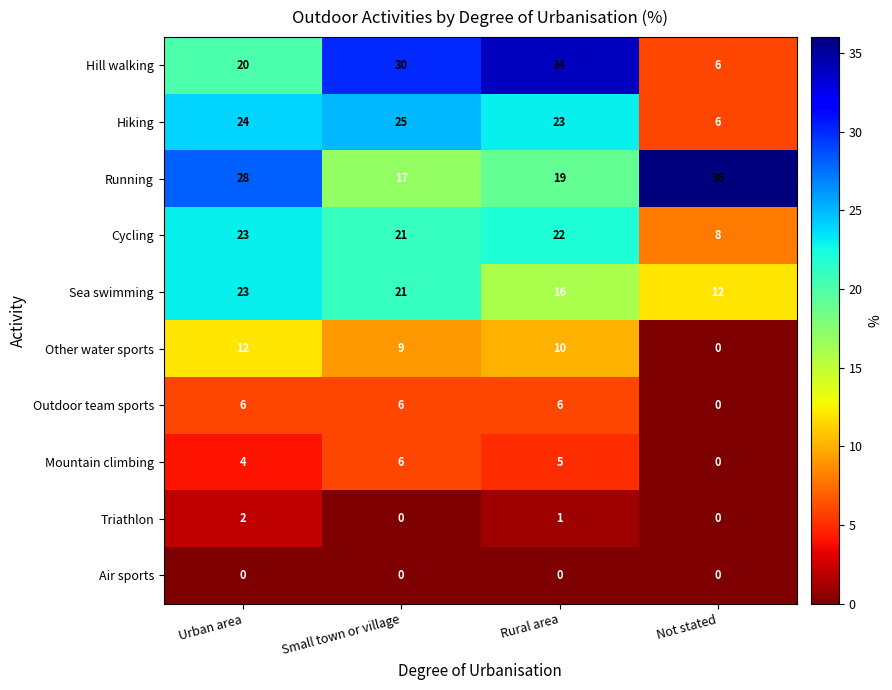

What is the highest value of the Hill walking series?

34